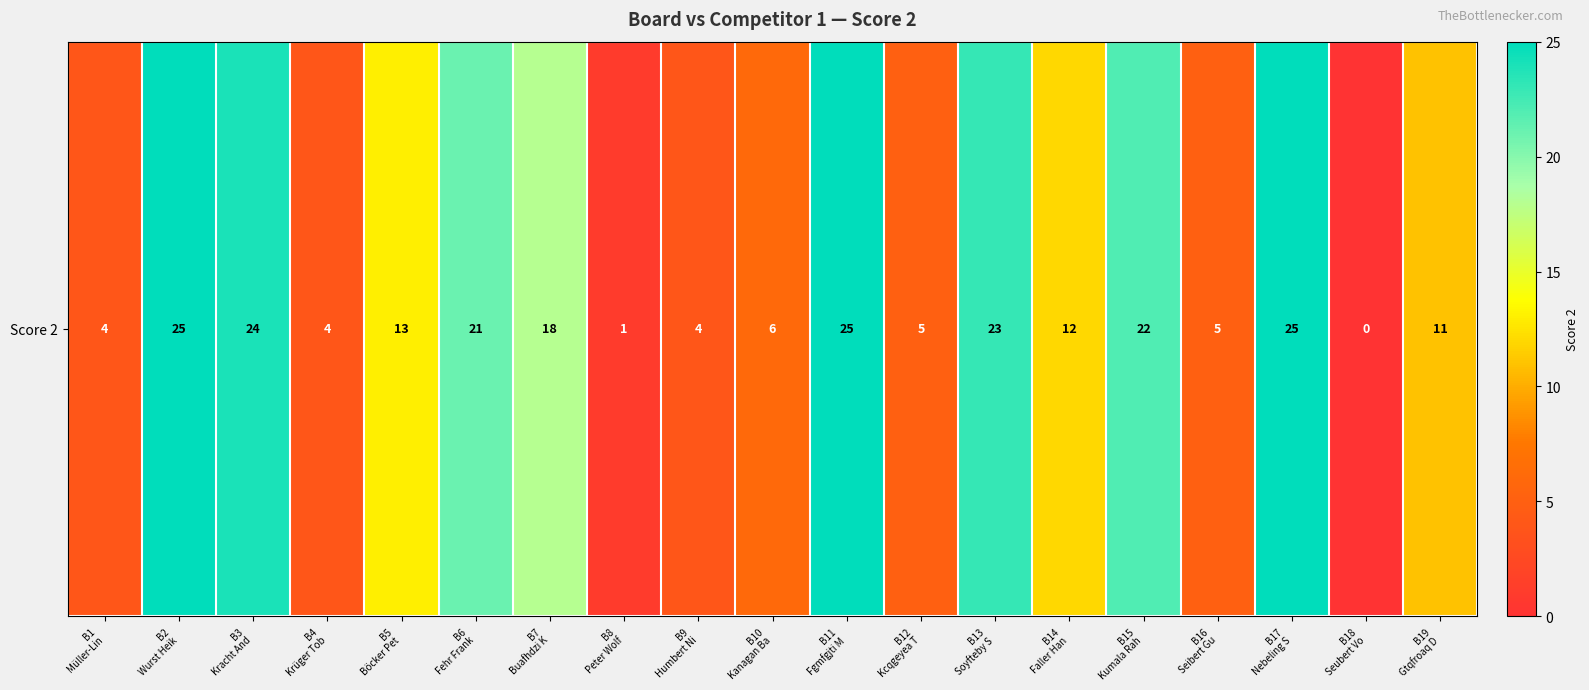

The value at B13
Soyfteby S is 36. True or false?

False